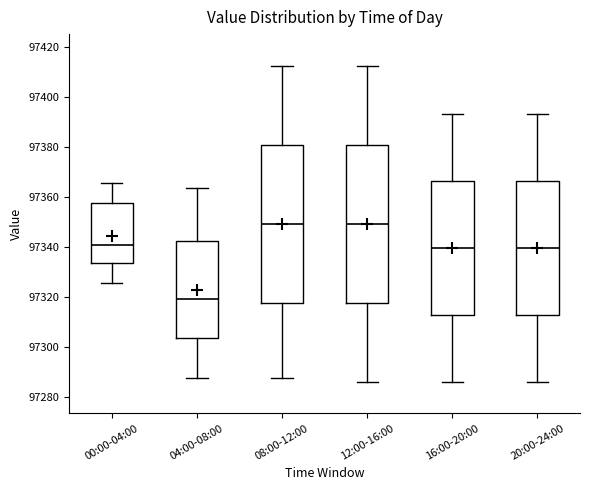

Reading left to right, transcribe this box plot: for each box, give where its median line is, the range the box spans, and where its two whiskers end, as read against the y-axis. The values are not printed on the chart, so give them approximately, as read against the axis.

00:00-04:00: median 97340, box 97334 to 97358, whiskers 97326 to 97366
04:00-08:00: median 97320, box 97304 to 97342, whiskers 97288 to 97364
08:00-12:00: median 97350, box 97318 to 97382, whiskers 97288 to 97412
12:00-16:00: median 97350, box 97318 to 97382, whiskers 97286 to 97412
16:00-20:00: median 97340, box 97312 to 97366, whiskers 97286 to 97394
20:00-24:00: median 97340, box 97312 to 97366, whiskers 97286 to 97394